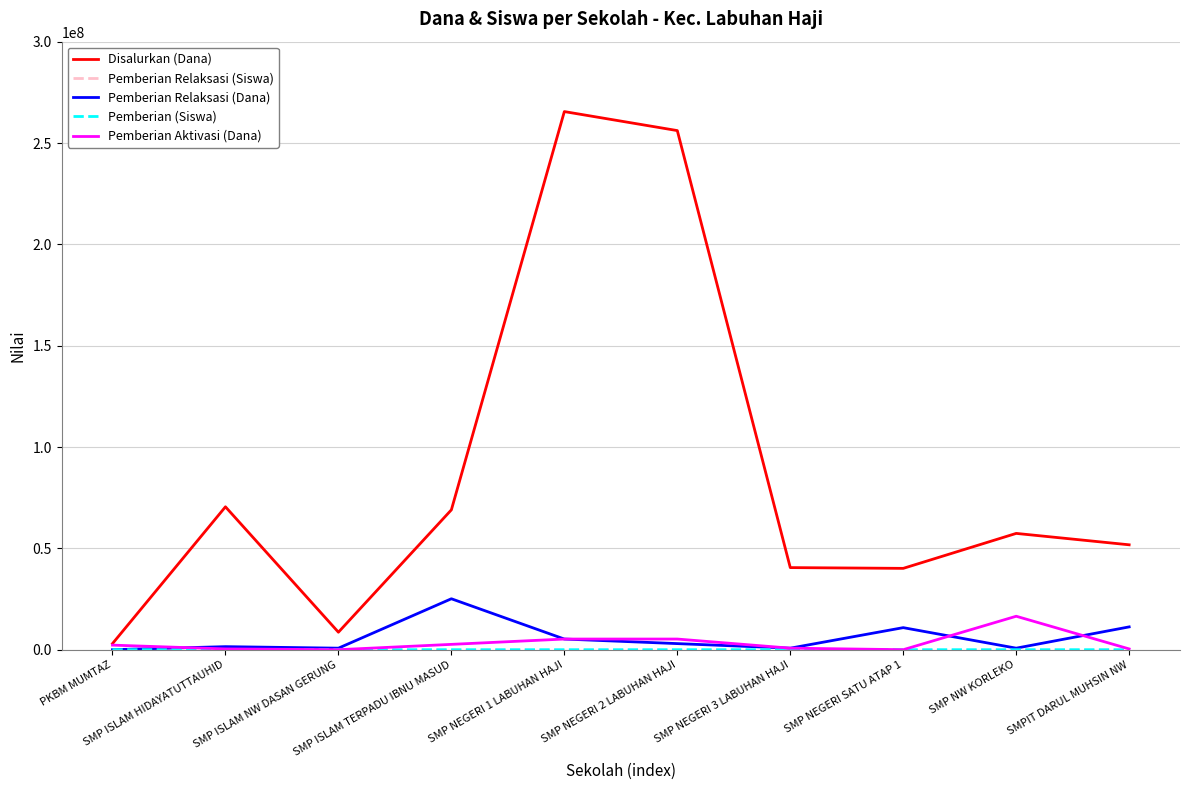

Which series has the largest total across all categories?

Disalurkan (Dana)